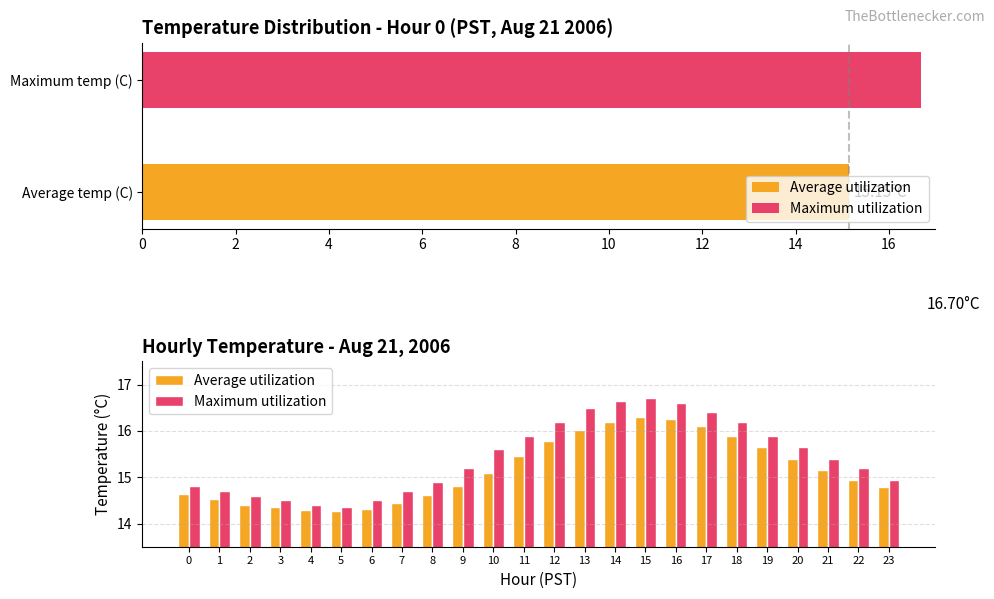

What are all the series names shown in the legend?

Average utilization, Maximum utilization